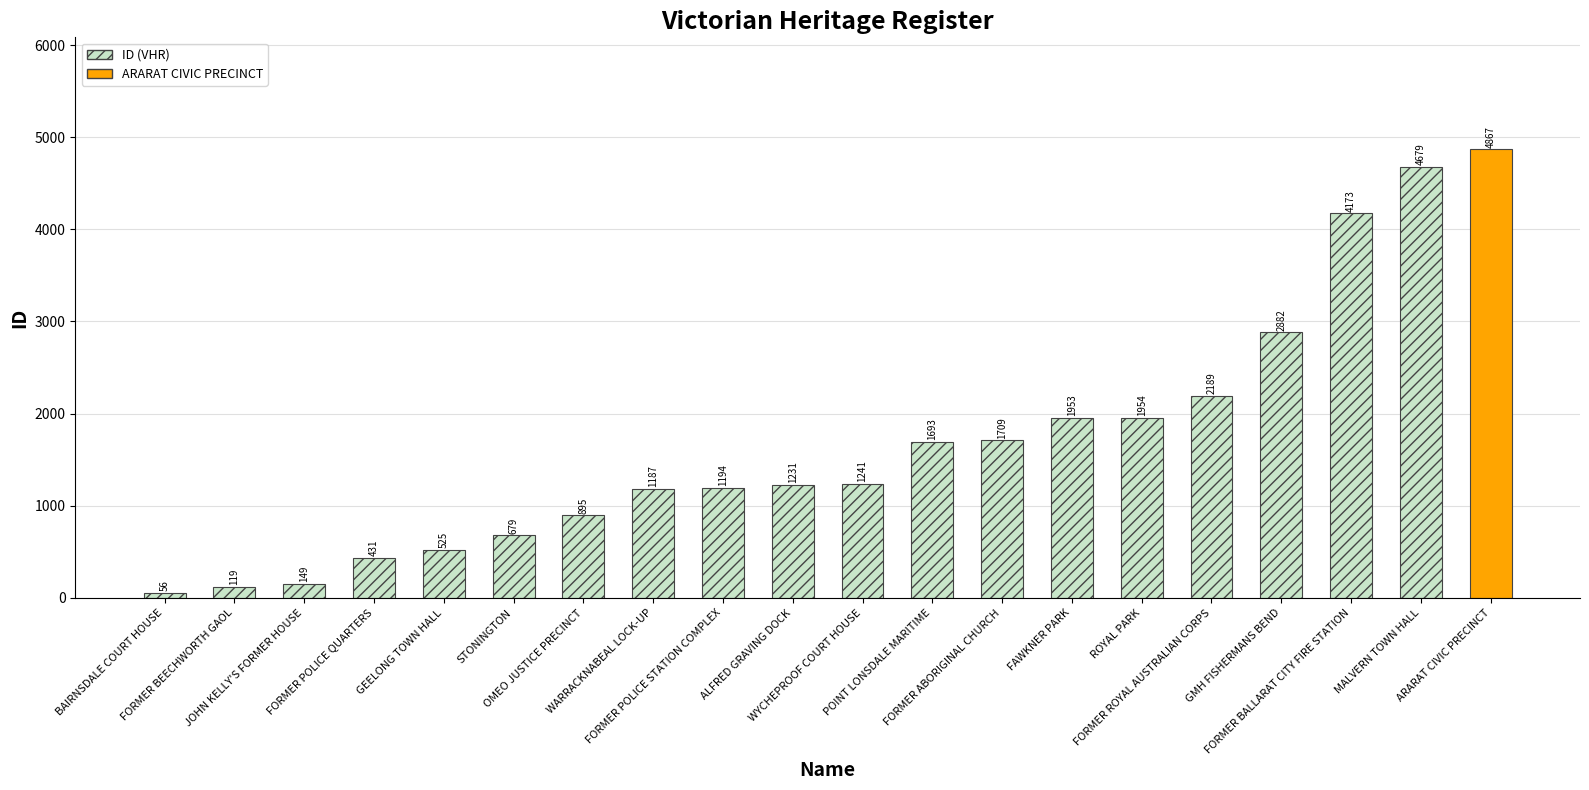

Between FORMER ROYAL AUSTRALIAN CORPS and FORMER POLICE STATION COMPLEX, which is larger?

FORMER ROYAL AUSTRALIAN CORPS